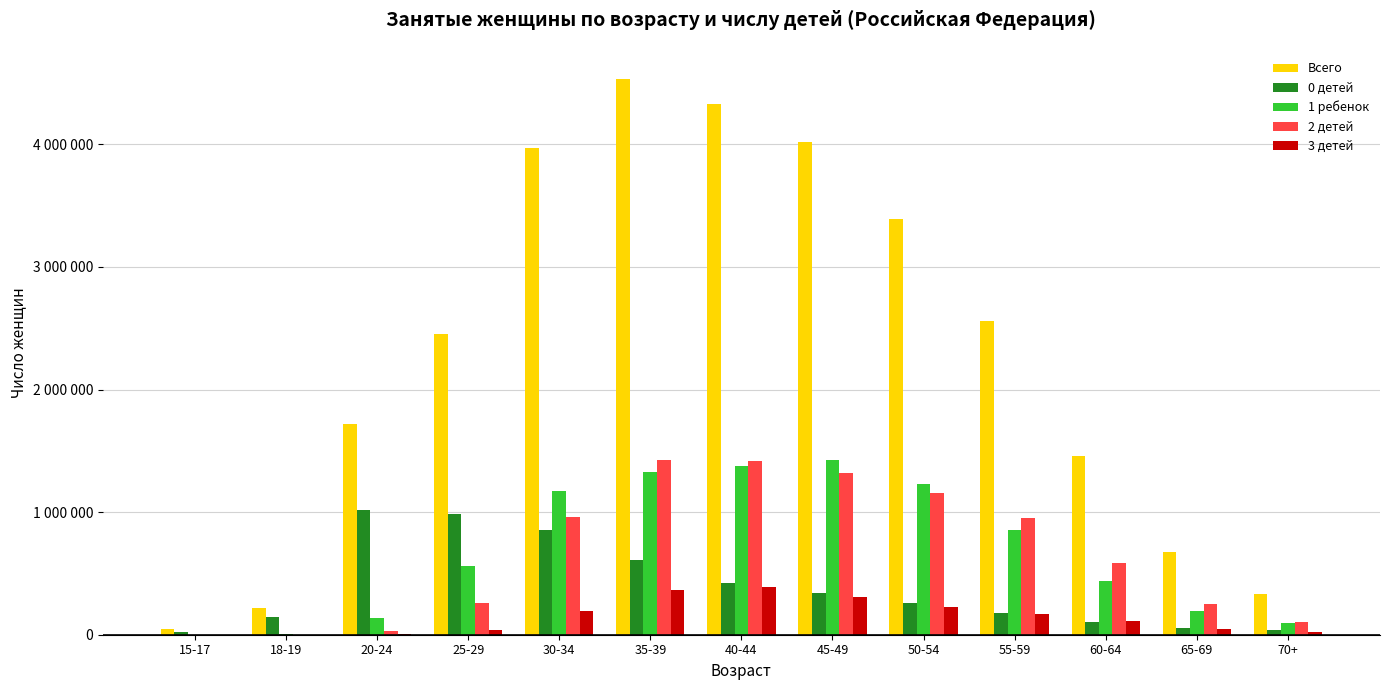

At which label does 2 детей first exceed 586089?

30-34